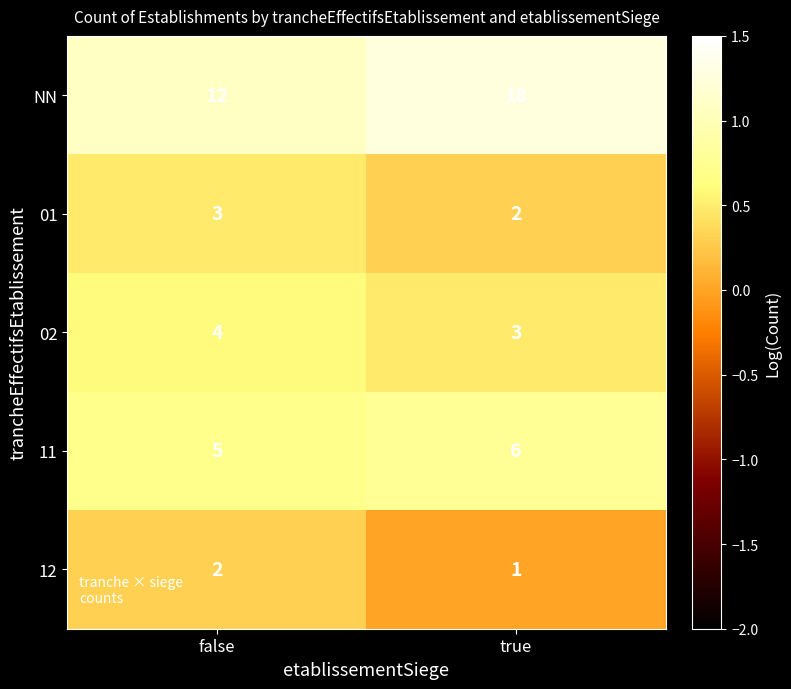

Which series has the largest range (max minus min)?

NN